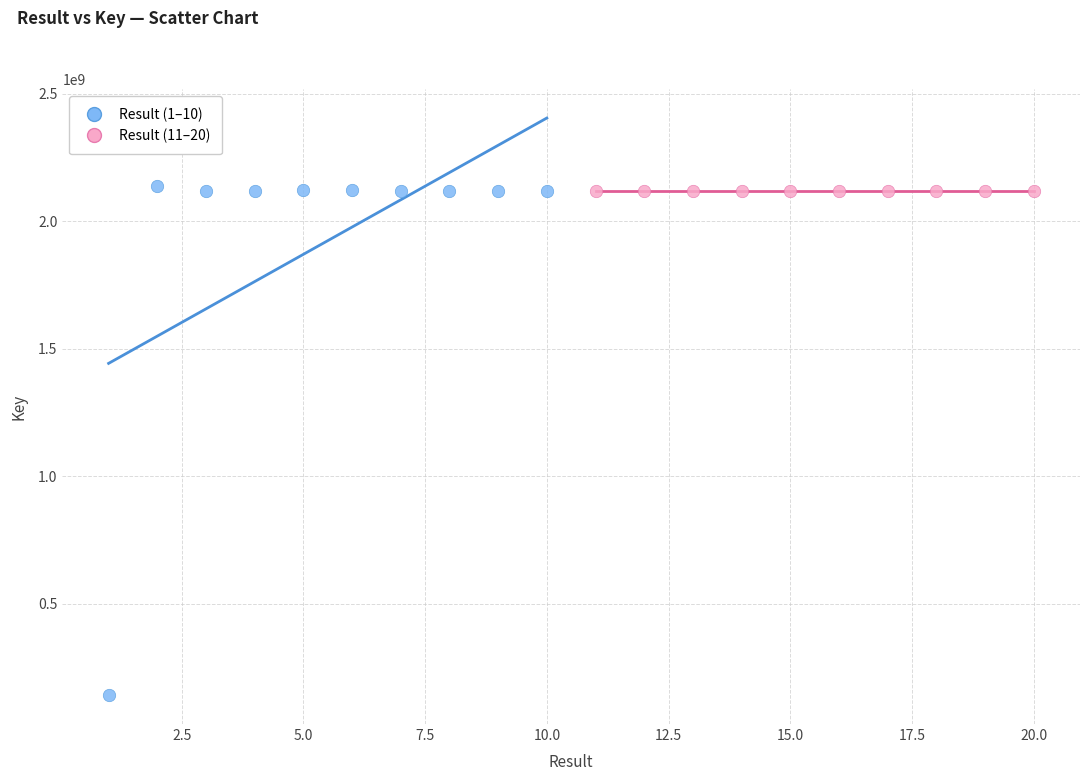

Which series has the largest Y range (max minus min)?

Result (1–10)